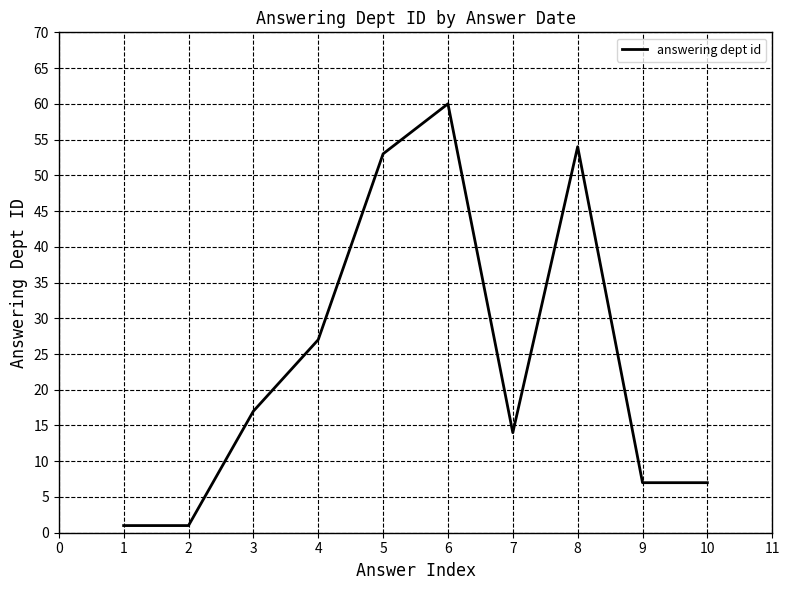

What is the minimum value shown in the chart?

1